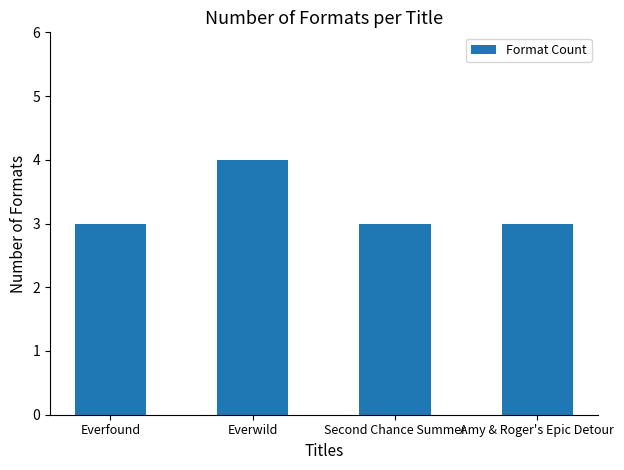

The chart shows a value of 3 at Everfound. True or false?

True